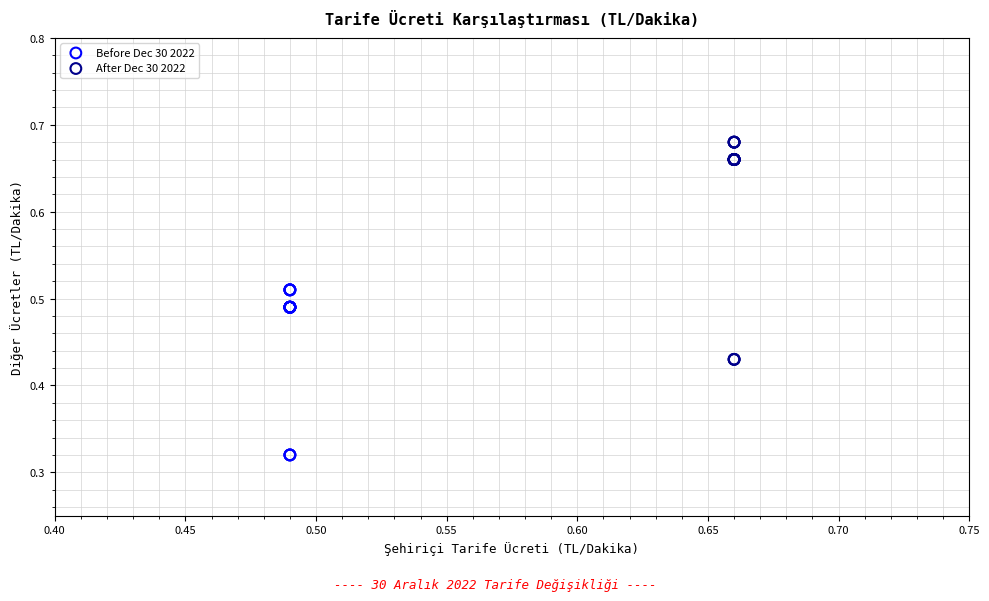

Which series contains the highest Y value?

After Dec 30 2022